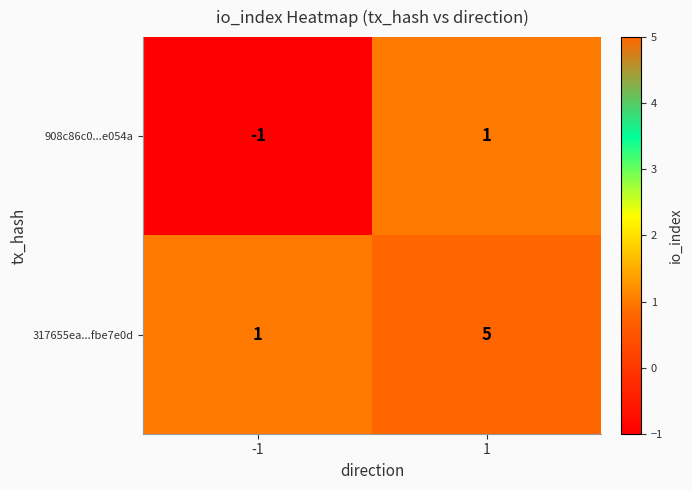

Which series has the widest spread of values?

317655ea...fbe7e0d